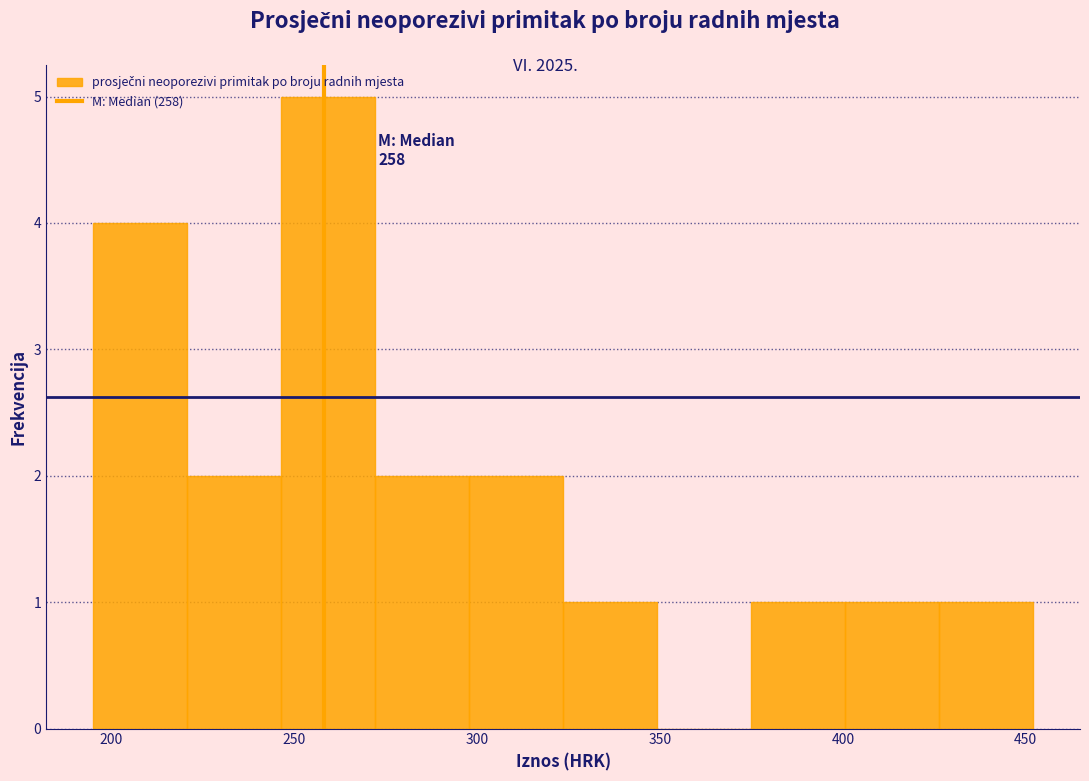

Over which range of the x-axis is the bar tallest?

245 to 270